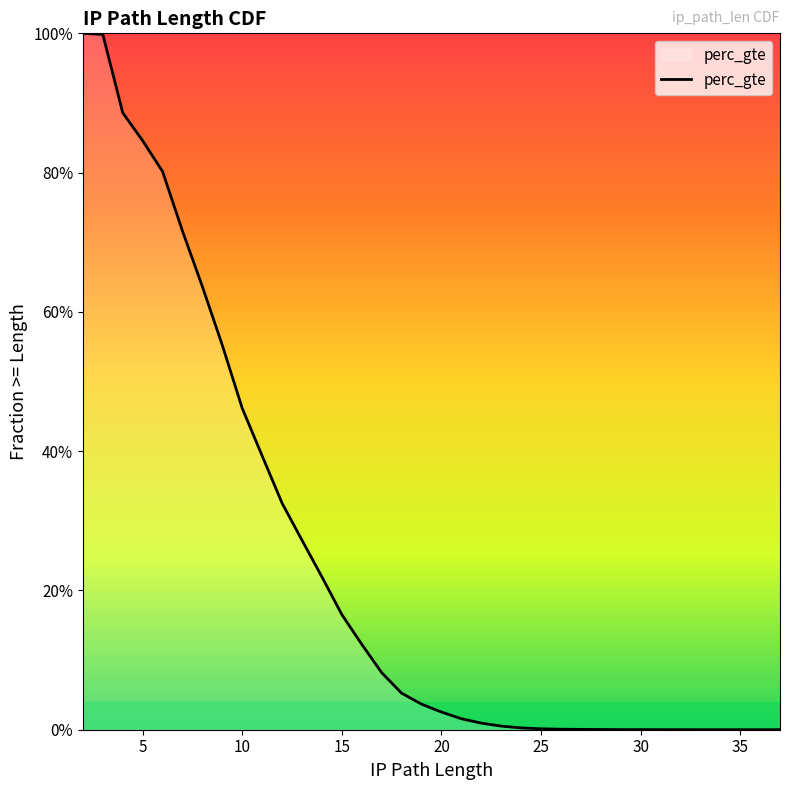

How many lines are shown in the chart?

1